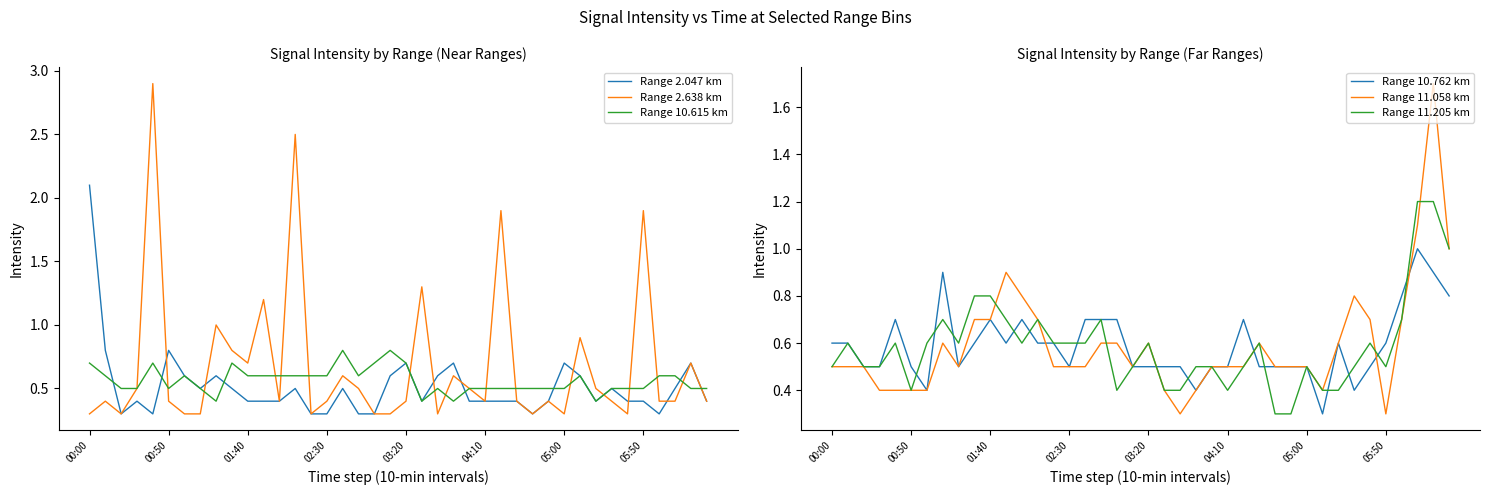

What is the maximum value for Range 10.762 km?

1.0